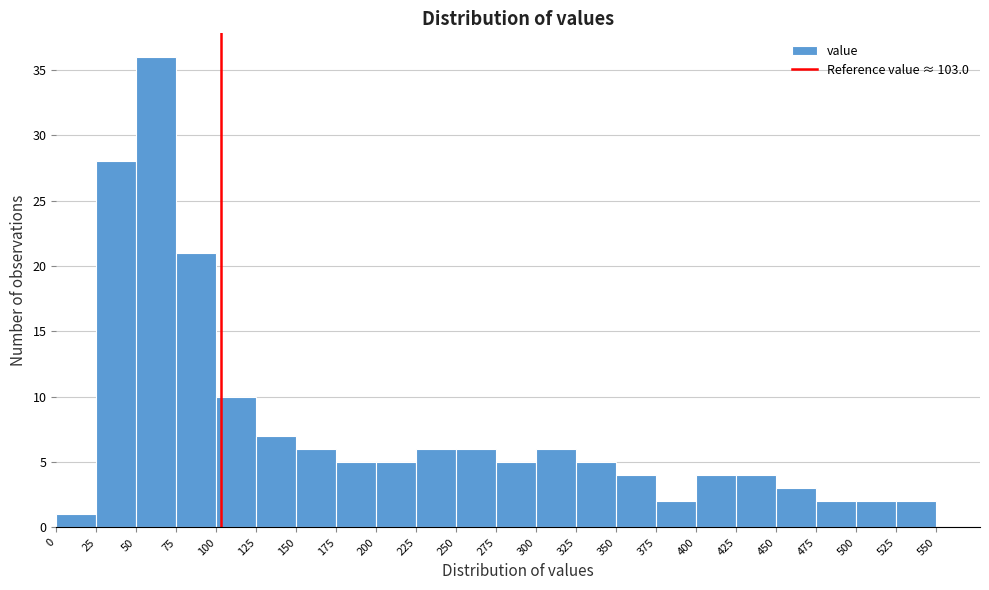

Reading left to right, transcribe this chart: for each bar, give the range it covers on the x-axis and its height. The values are not printed on the chart, so give them approximately, as read against the axis.

0 to 25: 1
25 to 50: 28
50 to 75: 36
75 to 100: 21
100 to 125: 10
125 to 150: 7
150 to 175: 6
175 to 200: 5
200 to 225: 5
225 to 250: 6
250 to 275: 6
275 to 300: 5
300 to 325: 6
325 to 350: 5
350 to 375: 4
375 to 400: 2
400 to 425: 4
425 to 450: 4
450 to 475: 3
475 to 500: 2
500 to 525: 2
525 to 550: 2